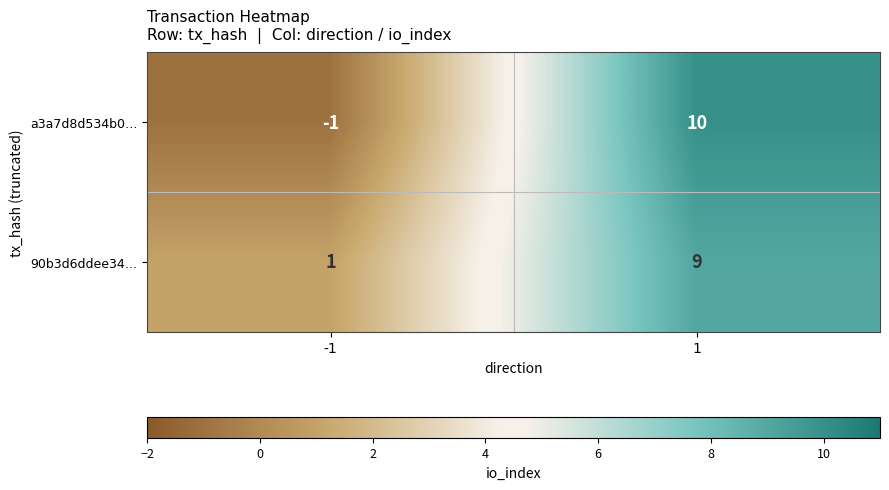

Reading left to right, what are all the values shown in this chart?

a3a7d8d534b0…: -1=-1	1=10
90b3d6ddee34…: -1=1	1=9